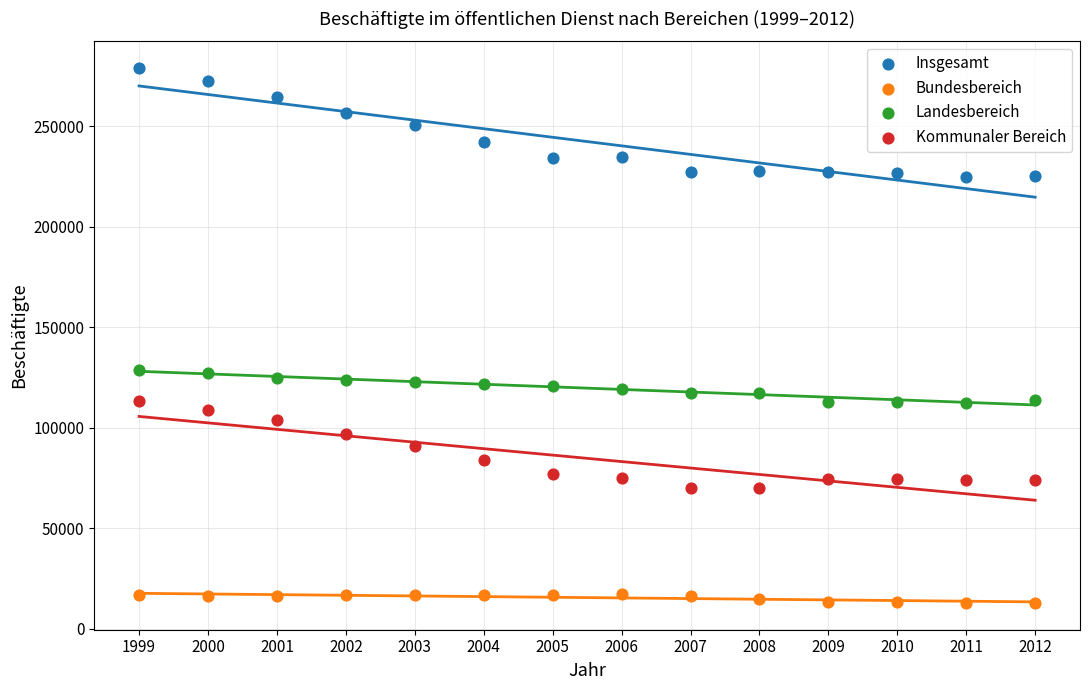

Across all data points, what is the range of X values (max minus min)?

13